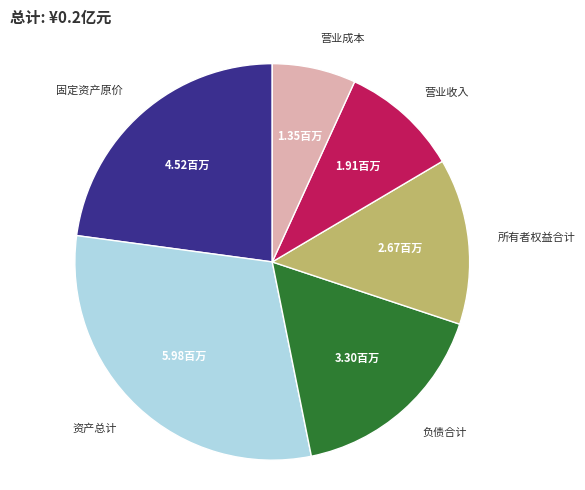

Does any single category account for the majority?

No